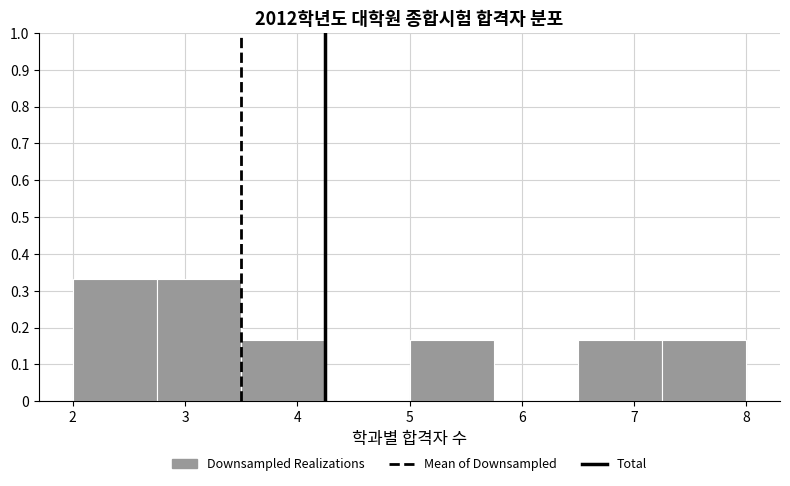

What is the height of the bar covering 6.50 to 7.25 on the x-axis? Neither the bar edges nor the heights are printed on the chart, so give them approximately, as read against the axes.

0.17